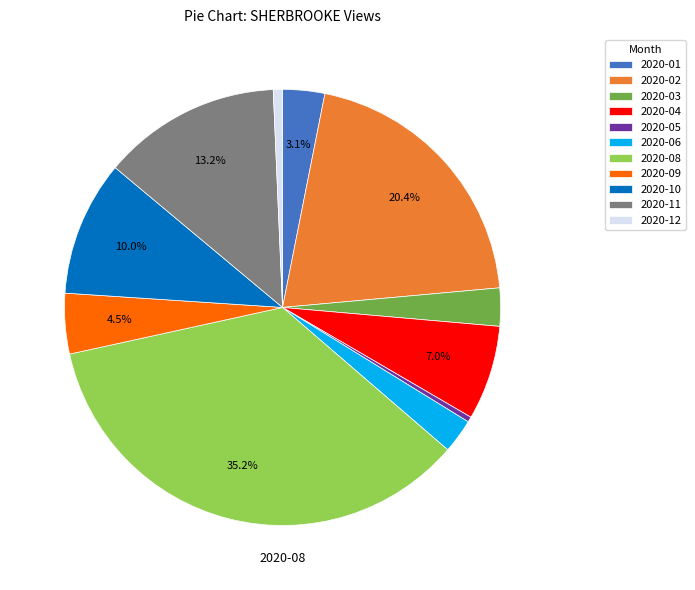

To the nearest percent, what is the average slice percentage?

9%